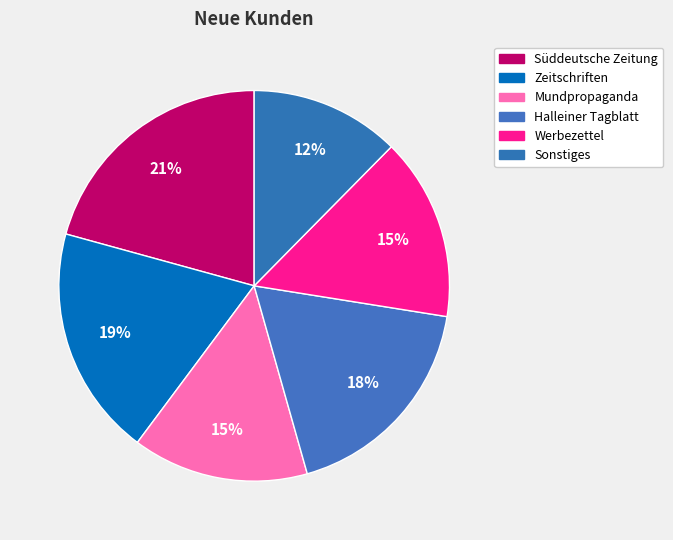

How many slices are in this pie chart?

6